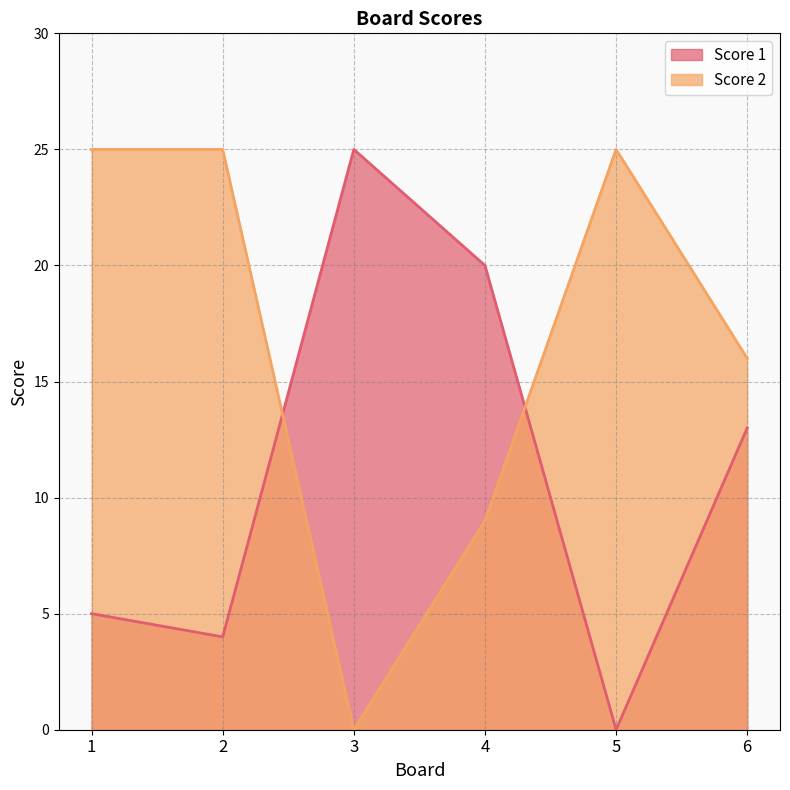

Reading left to right, what are all the values shown in this chart?

Score 1: 1=5	2=4	3=25	4=20	5=0	6=13
Score 2: 1=25	2=25	3=0	4=9	5=25	6=16